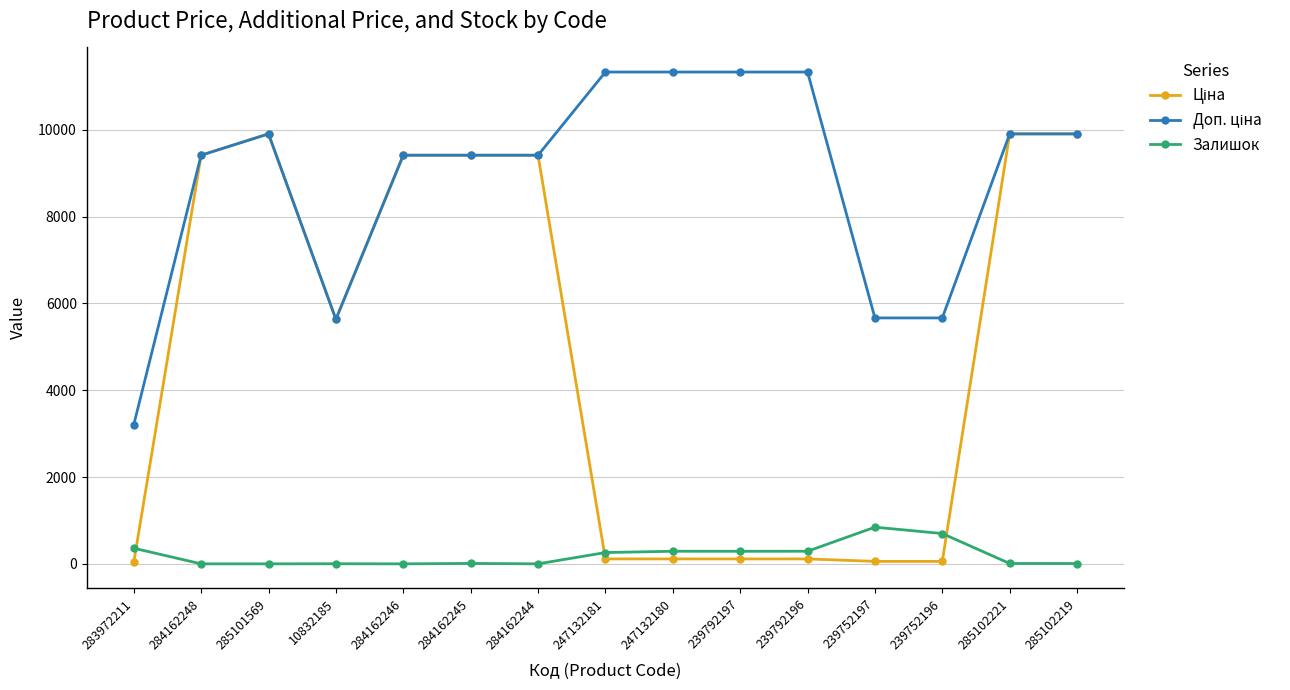

What is the total value across all series at 284162246?

18833.7